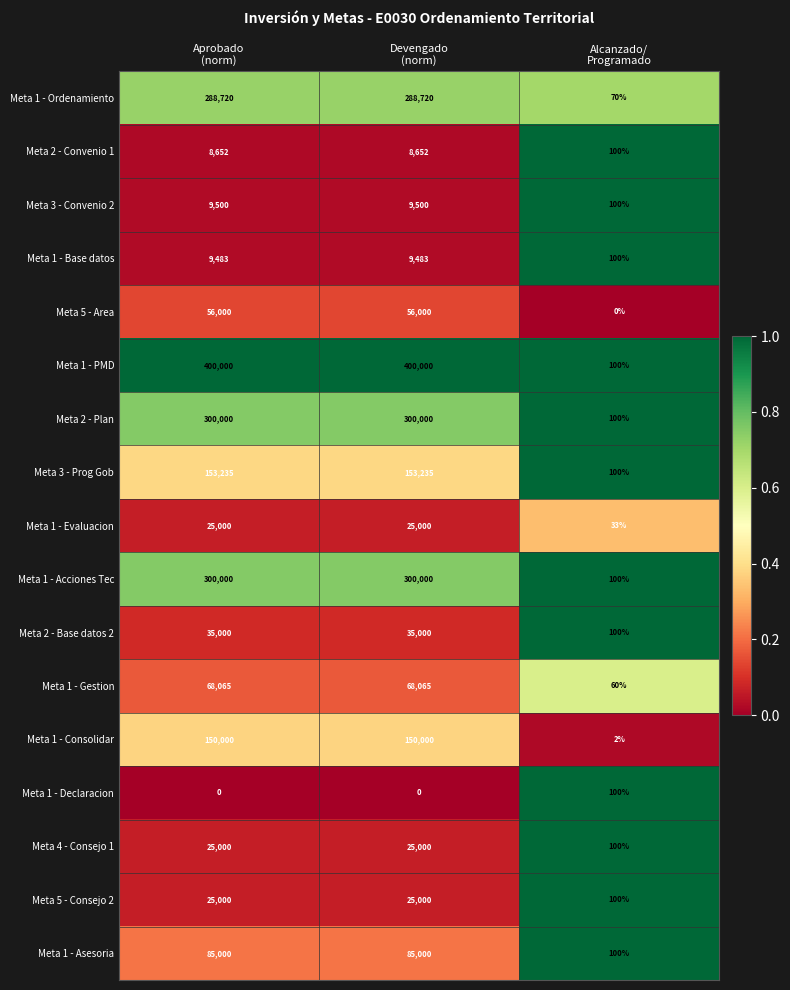

Which series has the largest total across all categories?

Meta 1 - PMD